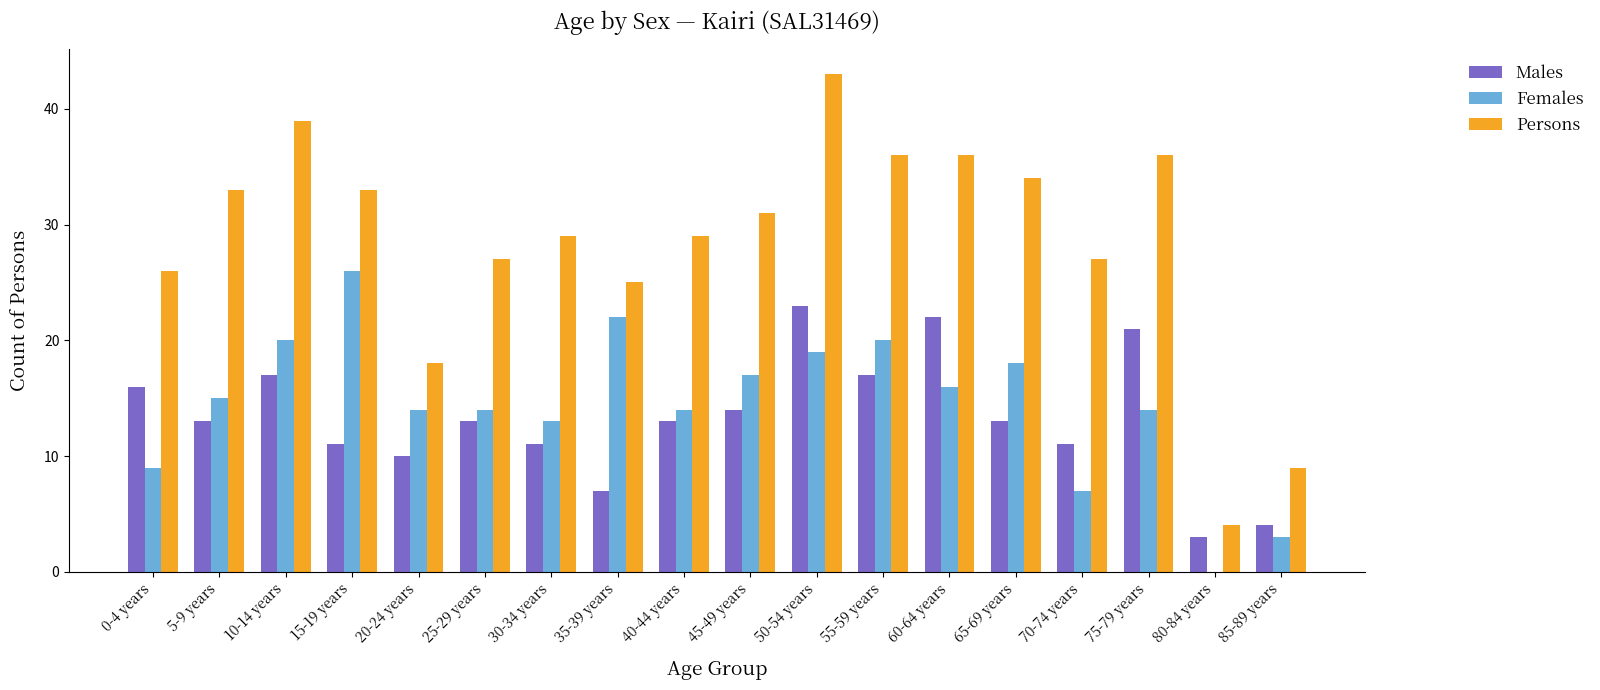

What is the sum of all Males values?

239